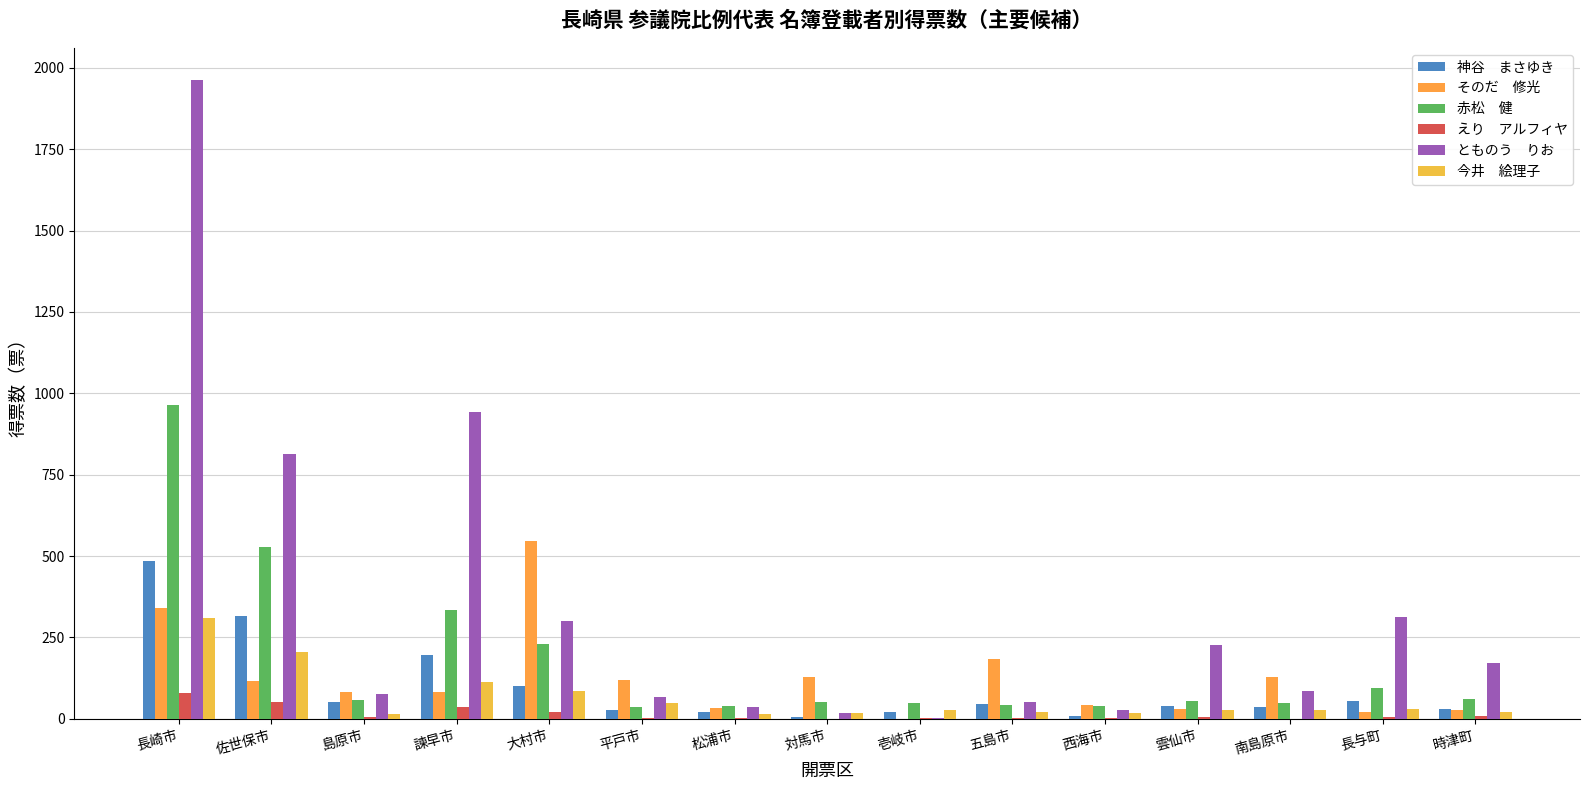

What is the greatest value displayed?

1963.0